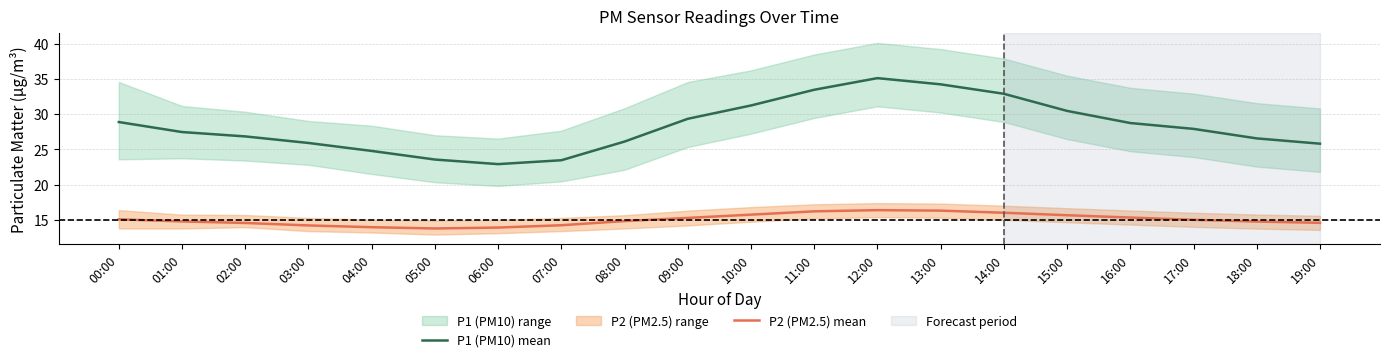

How many values in the P2 (PM2.5) mean series exceed 15?

9